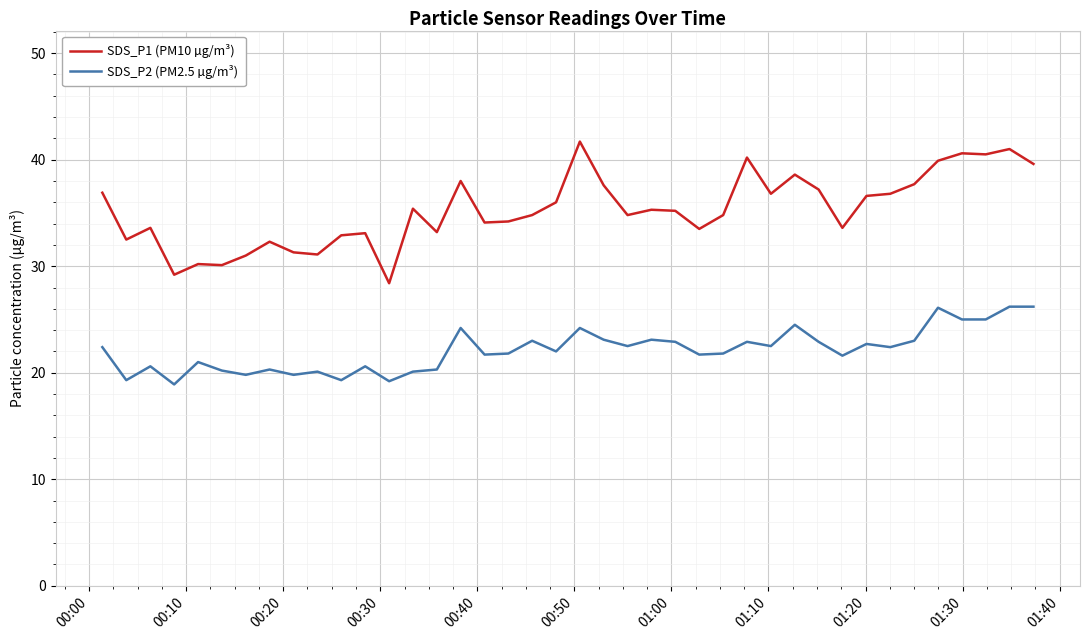

Which series has the largest total across all categories?

SDS_P1 (PM10 µg/m³)